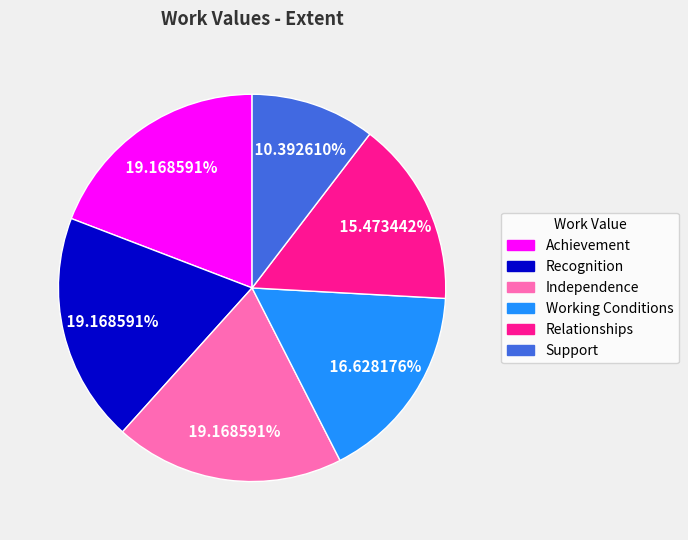

True or false: Recognition accounts for 30% of the total.

False